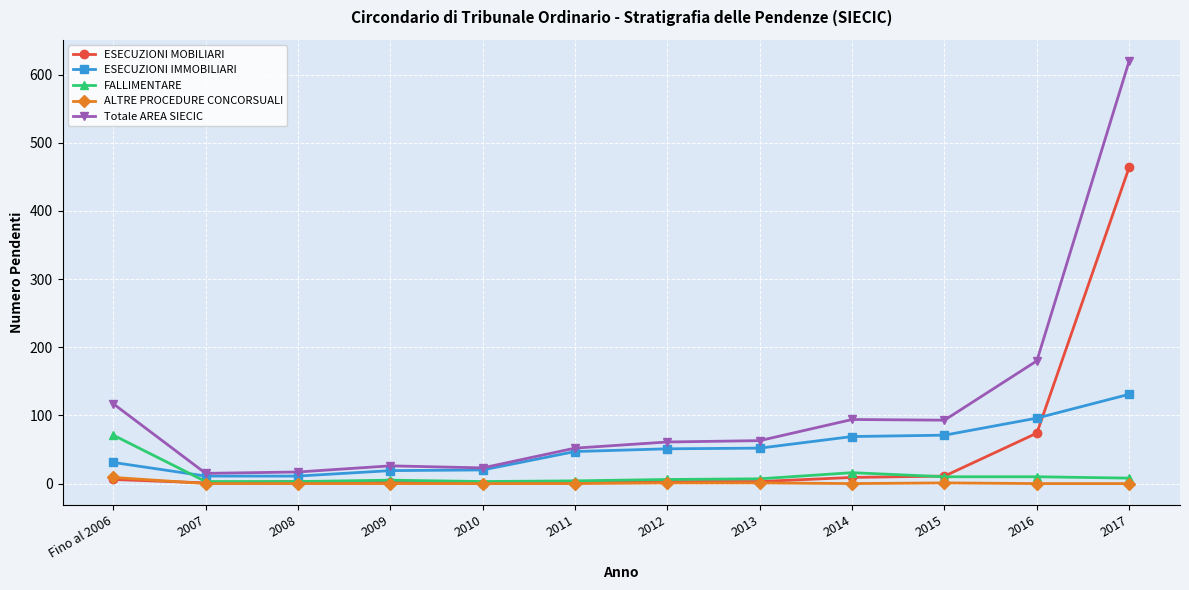

The value of Totale AREA SIECIC at 2015 is 152. True or false?

False